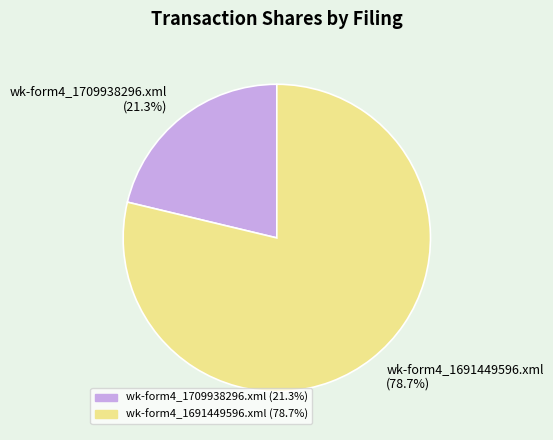

To the nearest percent, what is the difference between the wk-form4_1709938296.xml and wk-form4_1691449596.xml slice percentages?

57%